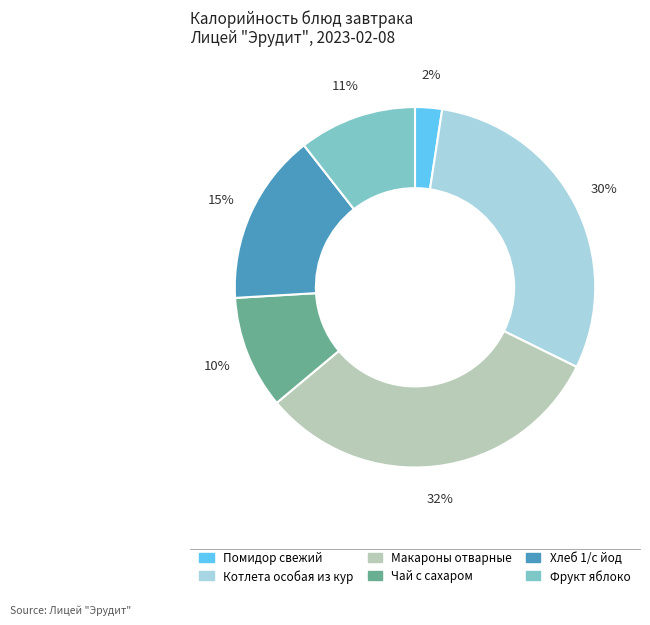

How many segments does this pie chart have?

6